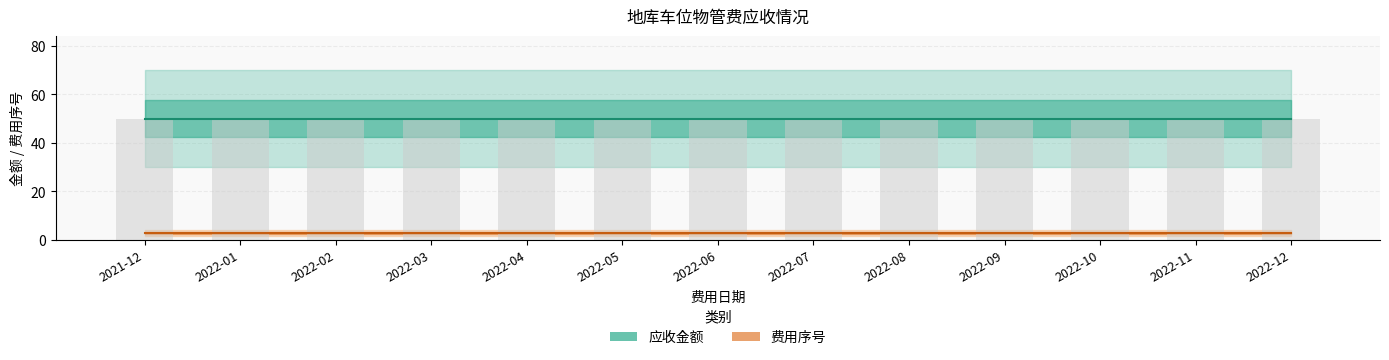

Reading right to left, what are all the values shown in this chart?

费用序号: 3	3	3	3	3	3	3	3	3	3	3	3	3
应收金额: 50	50	50	50	50	50	50	50	50	50	50	50	50